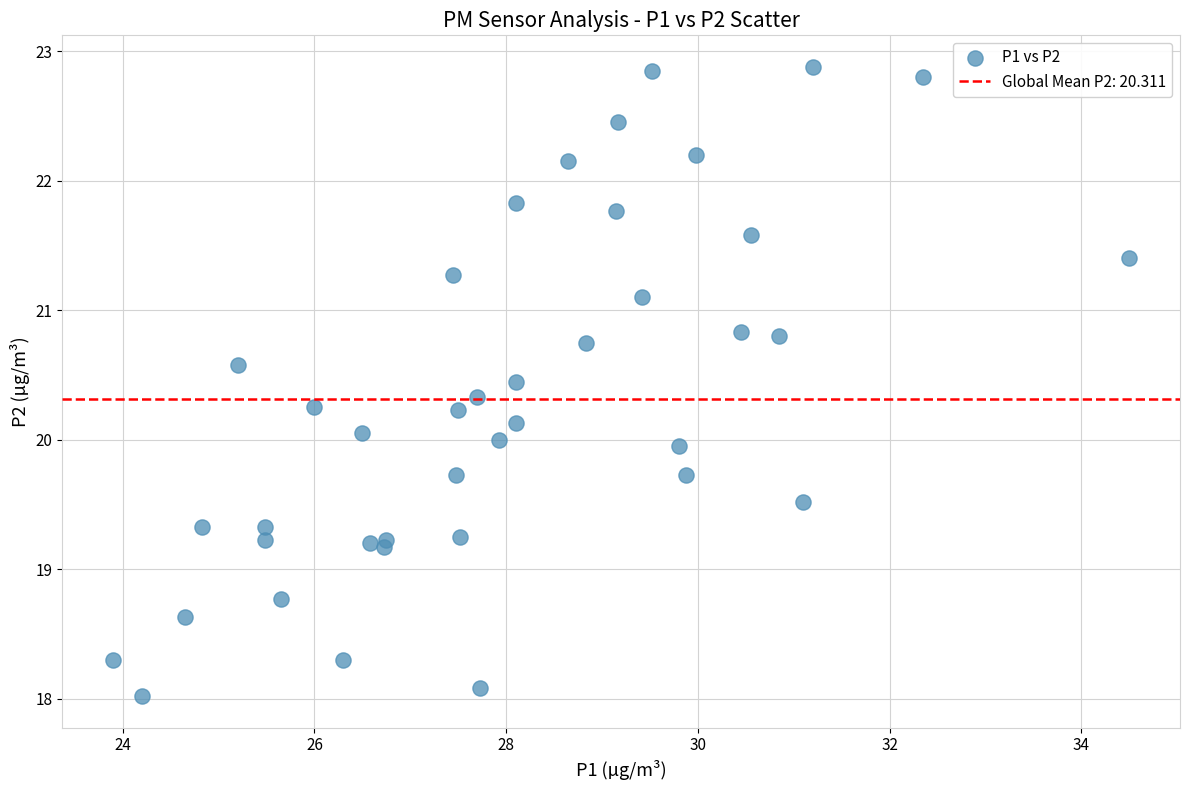

What is the range of X values (max minus min)?

10.6